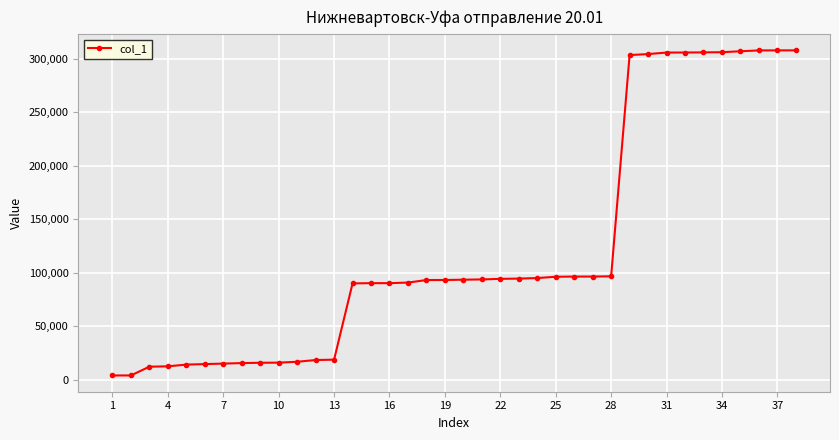

What is the greatest value displayed?

307843